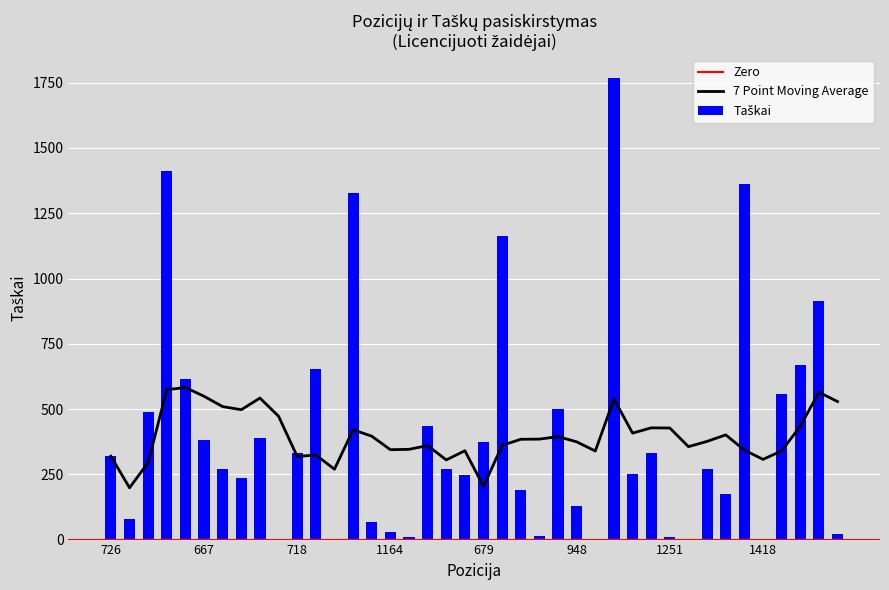

What is the label of the 26th bar from the right?

1062